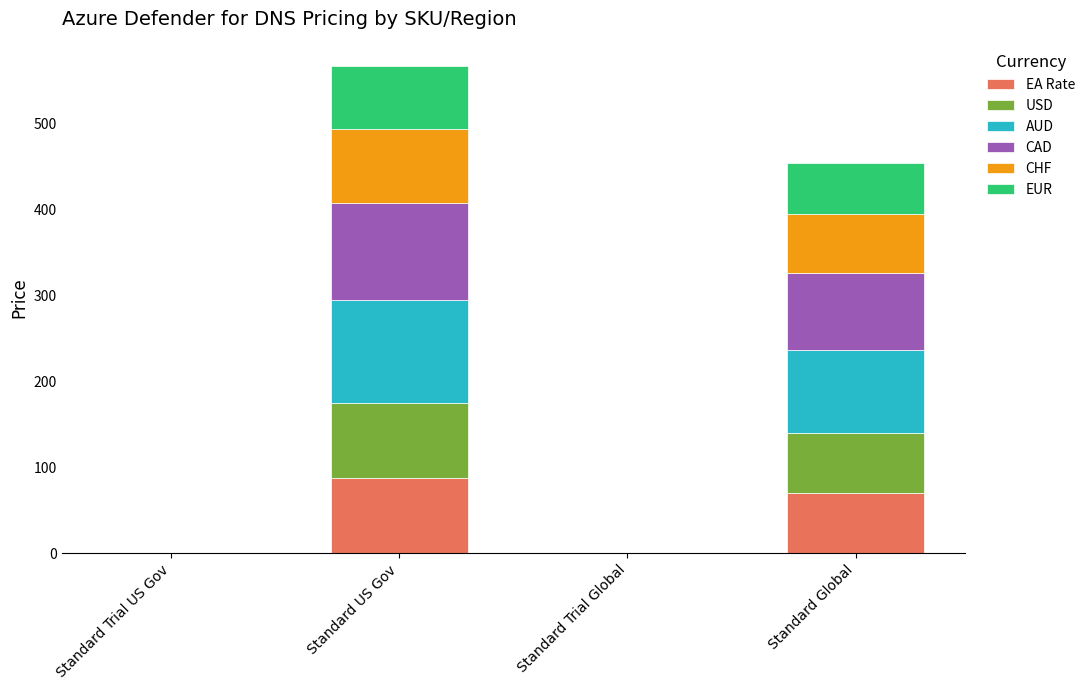

What is the maximum value for EA Rate?

87.5